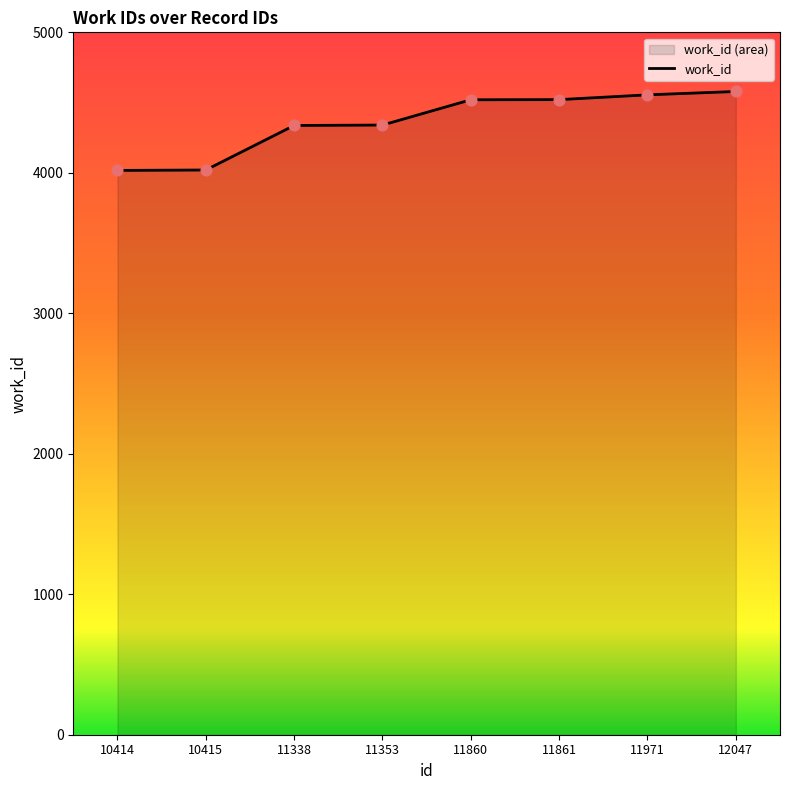

Between 11861 and 11860, which is larger?

11861